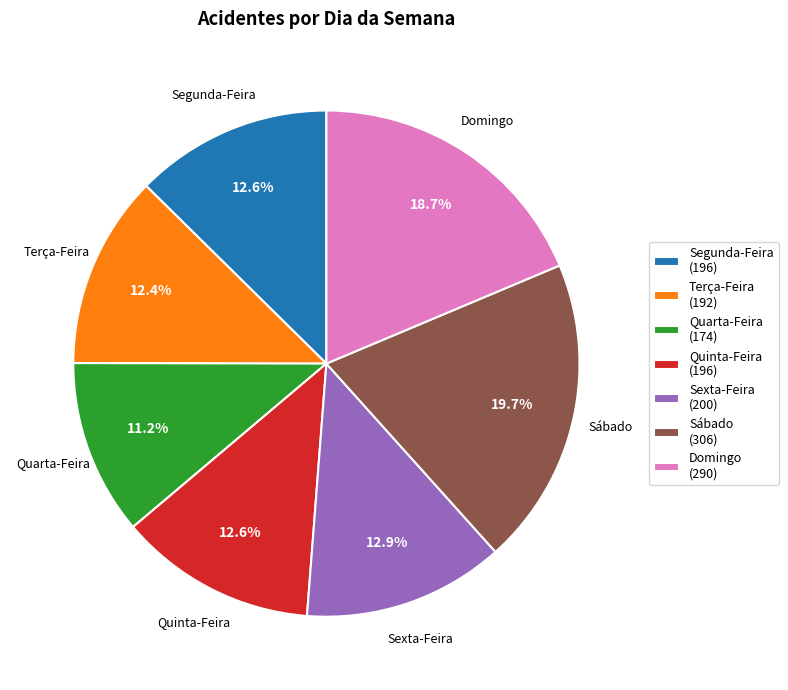

Between Quarta-Feira and Sexta-Feira, which is larger?

Sexta-Feira